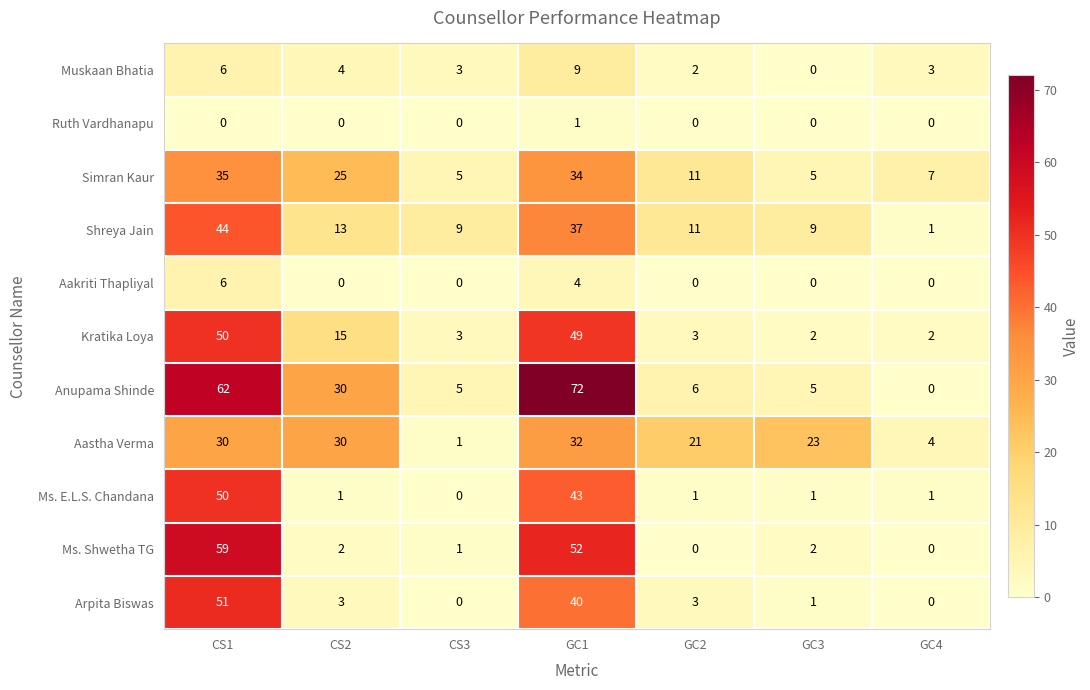

What is the highest value of the Aakriti Thapliyal series?

6